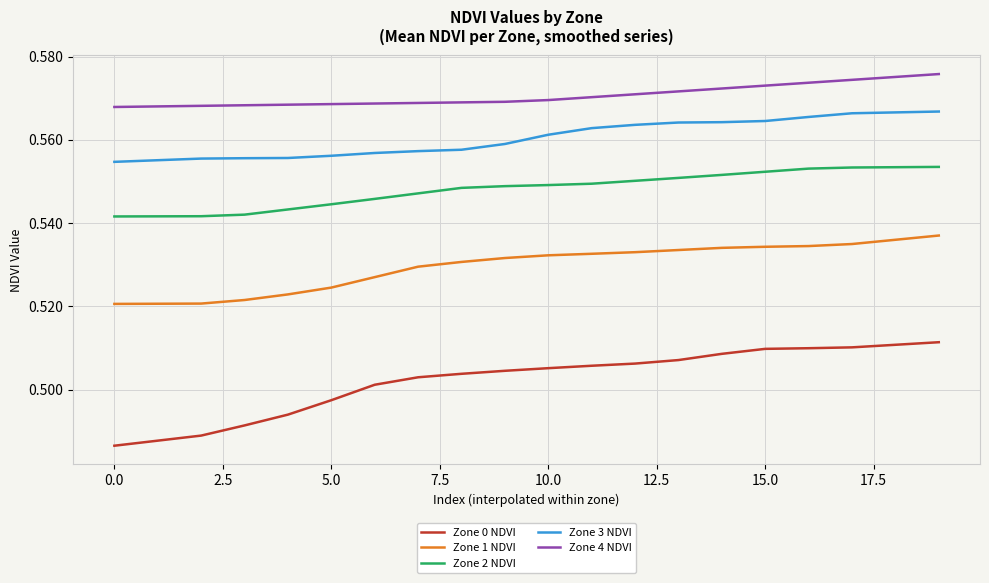

Which series has the largest range (max minus min)?

Zone 0 NDVI